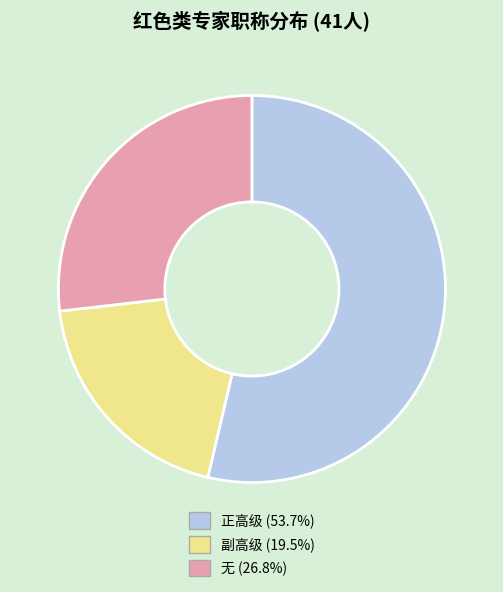

True or false: 正高级 accounts for 54% of the total.

True